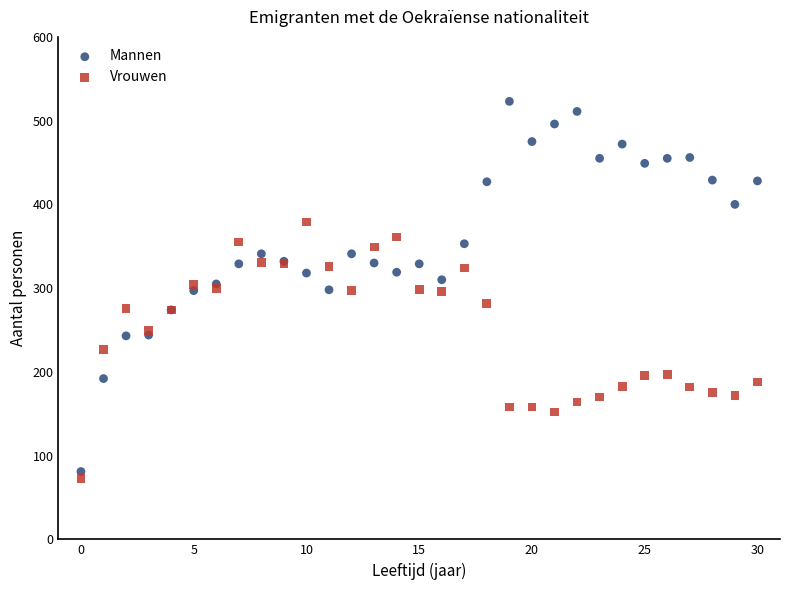

Which series contains the highest Y value?

Mannen